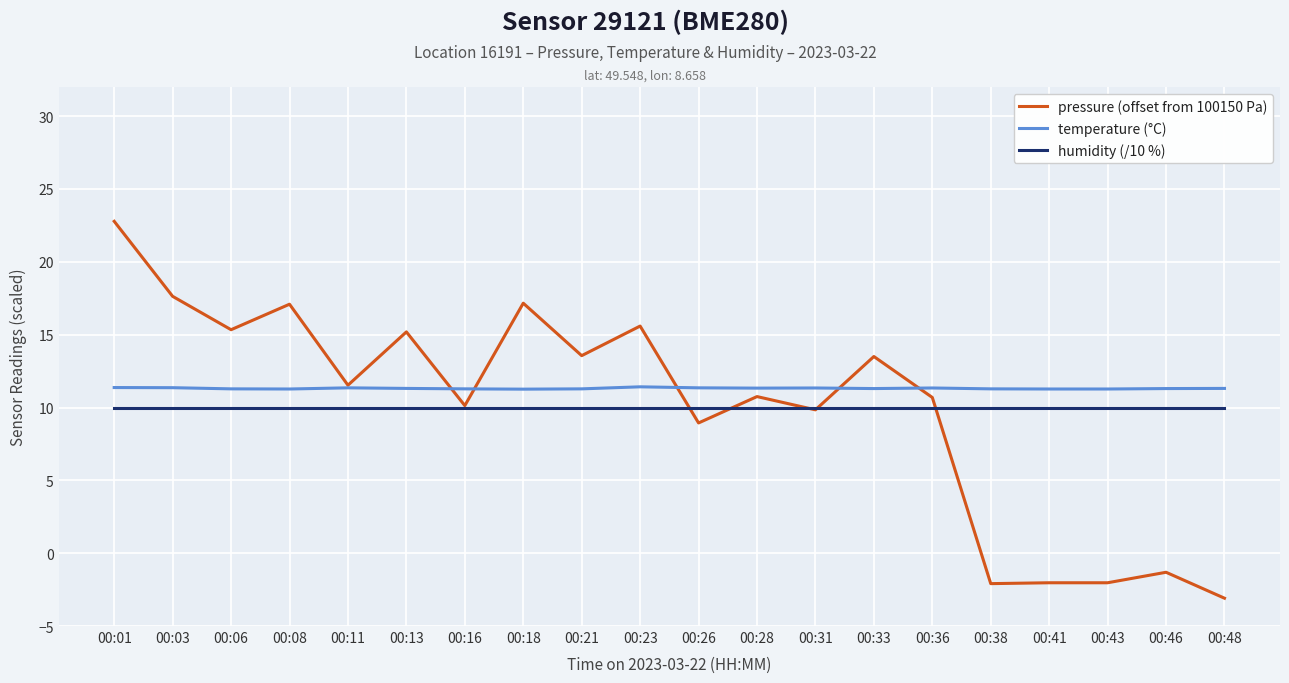

What is the minimum value shown in the chart?

-3.1